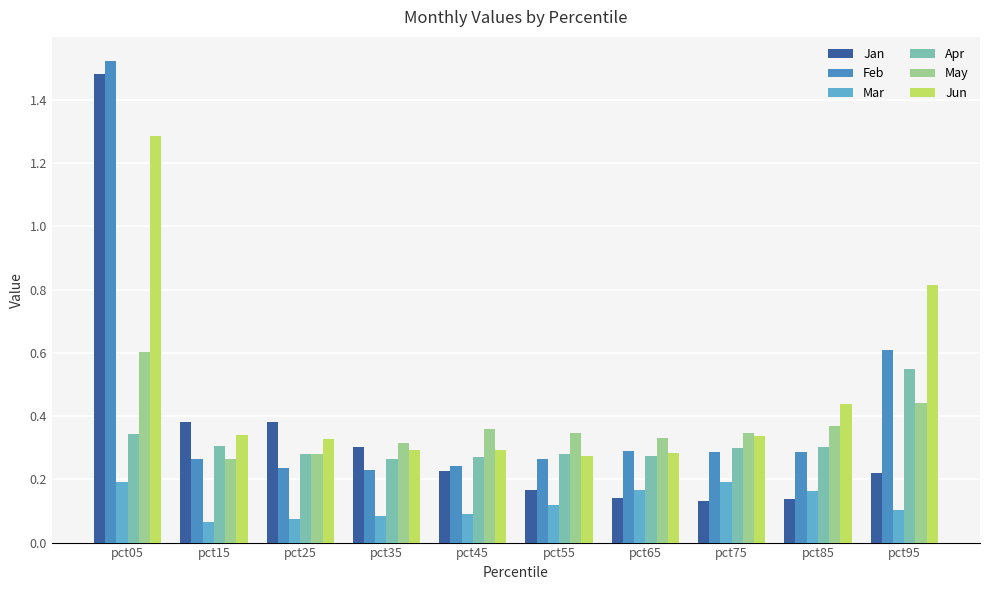

At which label does Apr reach its peak?

pct95